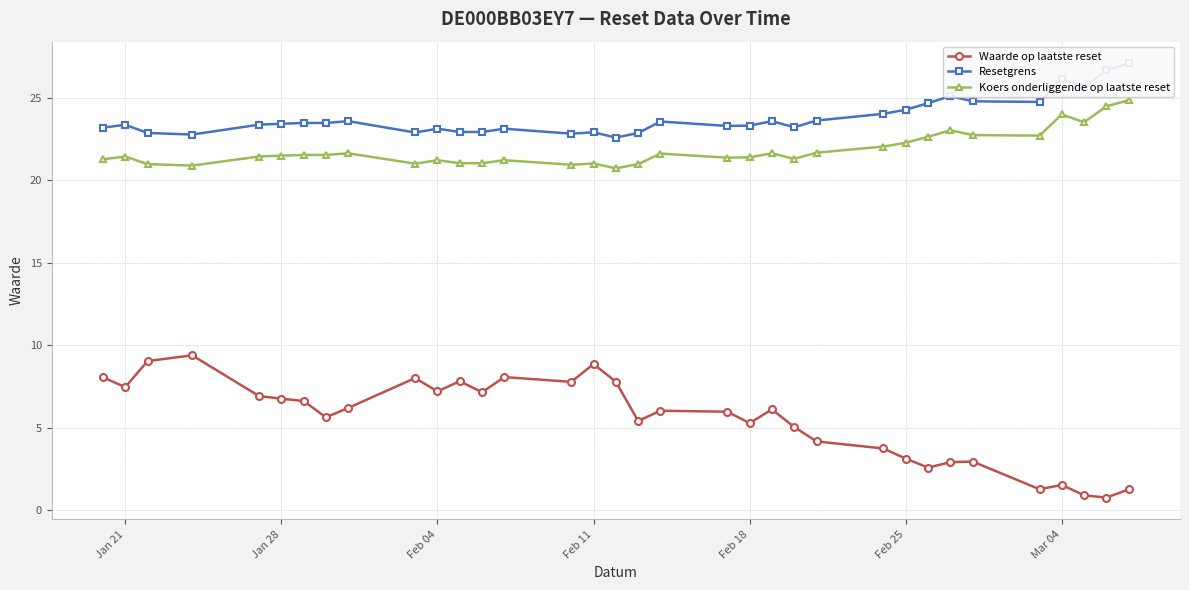

What is the maximum value for Waarde op laatste reset?

9.4